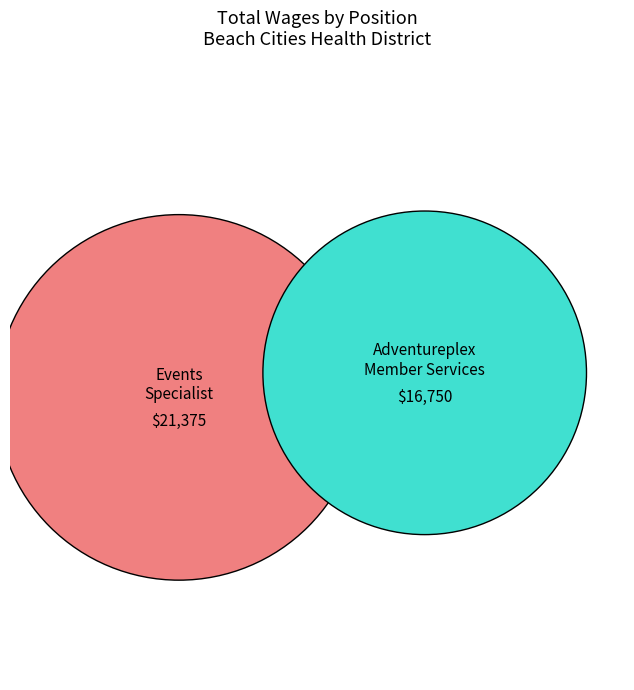

What is the change in value from Events Specialist to Adventureplex Member Services Specialist?

-4625